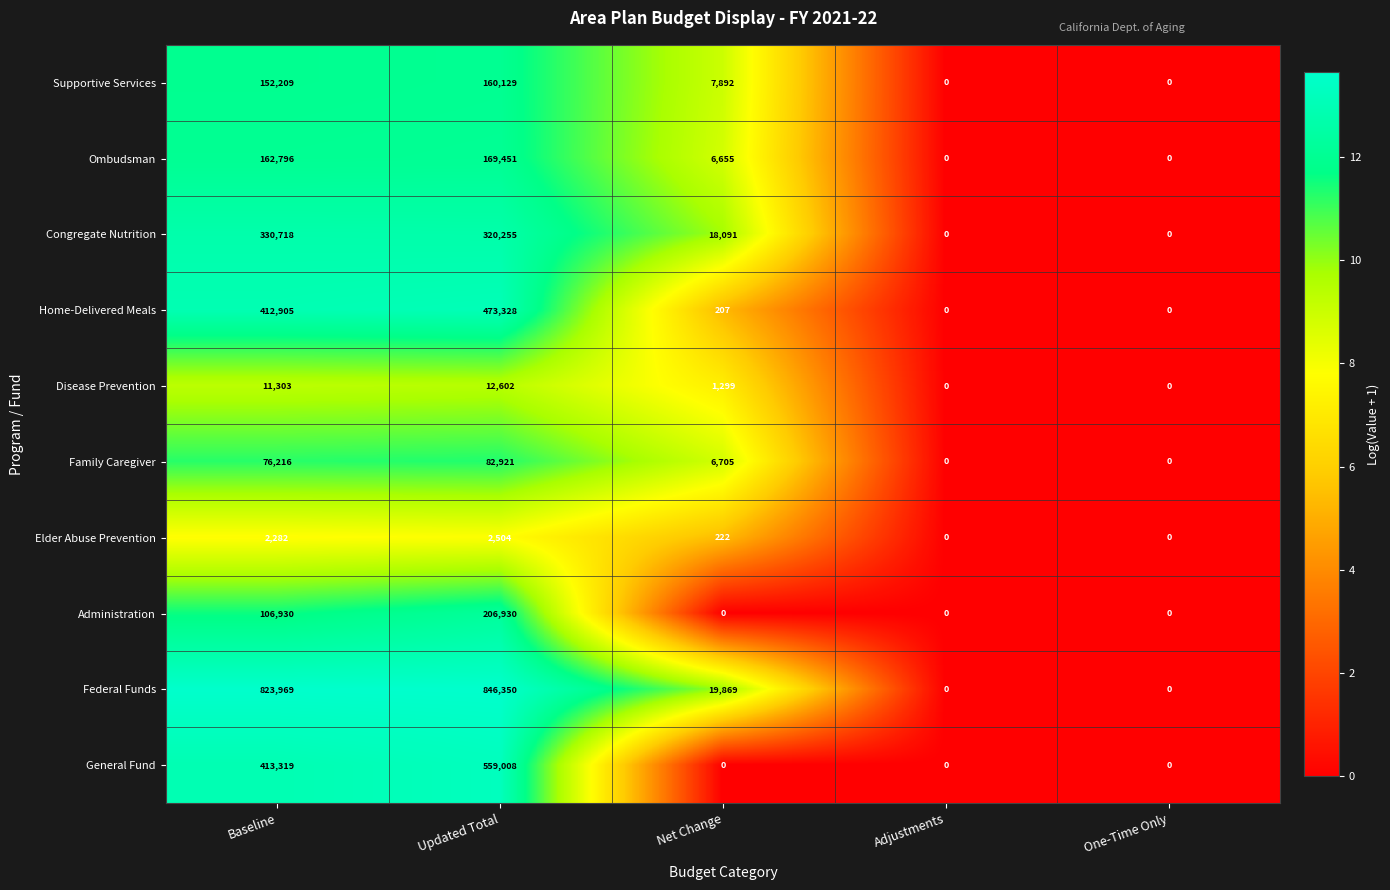

Which series has the largest range (max minus min)?

Federal Funds